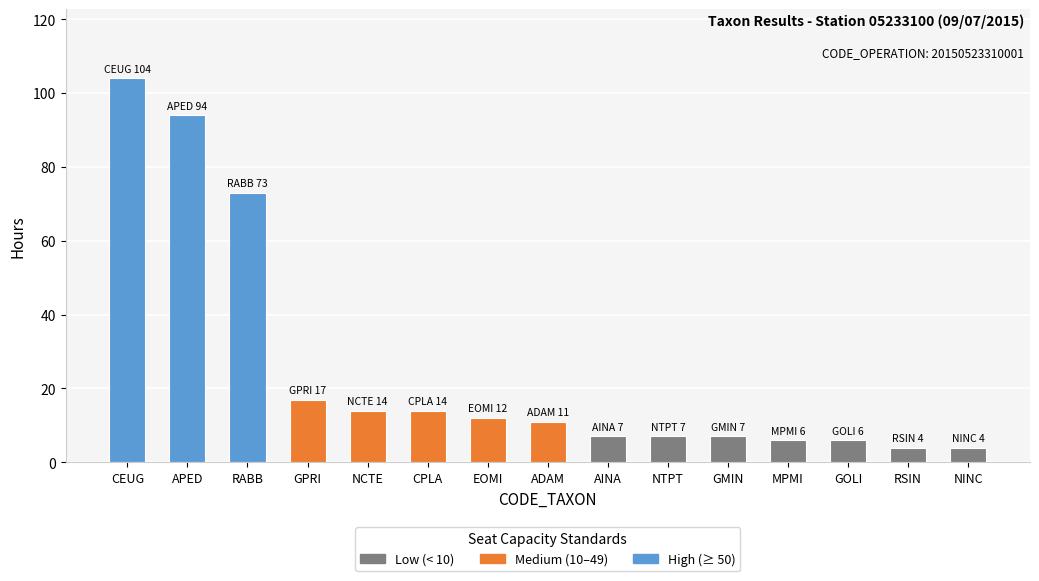

How many series are shown in this chart?

1